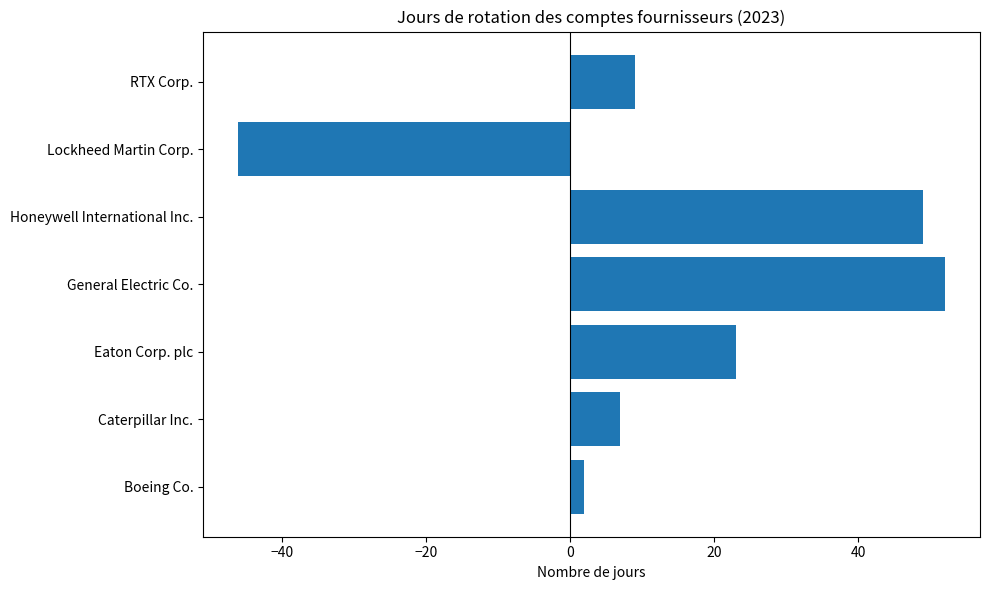

True or false: the data shows 33 at Honeywell International Inc..

False